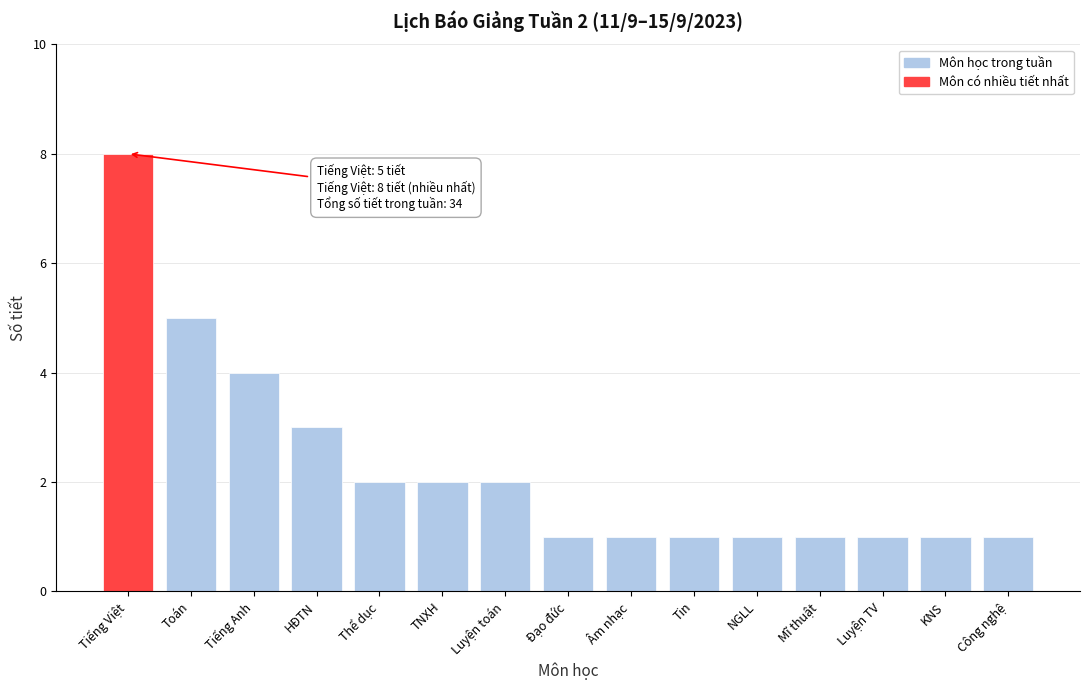

Reading left to right, what are all the values shown in this chart?

Tiếng Việt=8	Toán=5	Tiếng Anh=4	HĐTN=3	Thể dục=2	TNXH=2	Luyện toán=2	Đạo đức=1	Âm nhạc=1	Tin=1	NGLL=1	Mĩ thuật=1	Luyện TV=1	KNS=1	Công nghệ=1